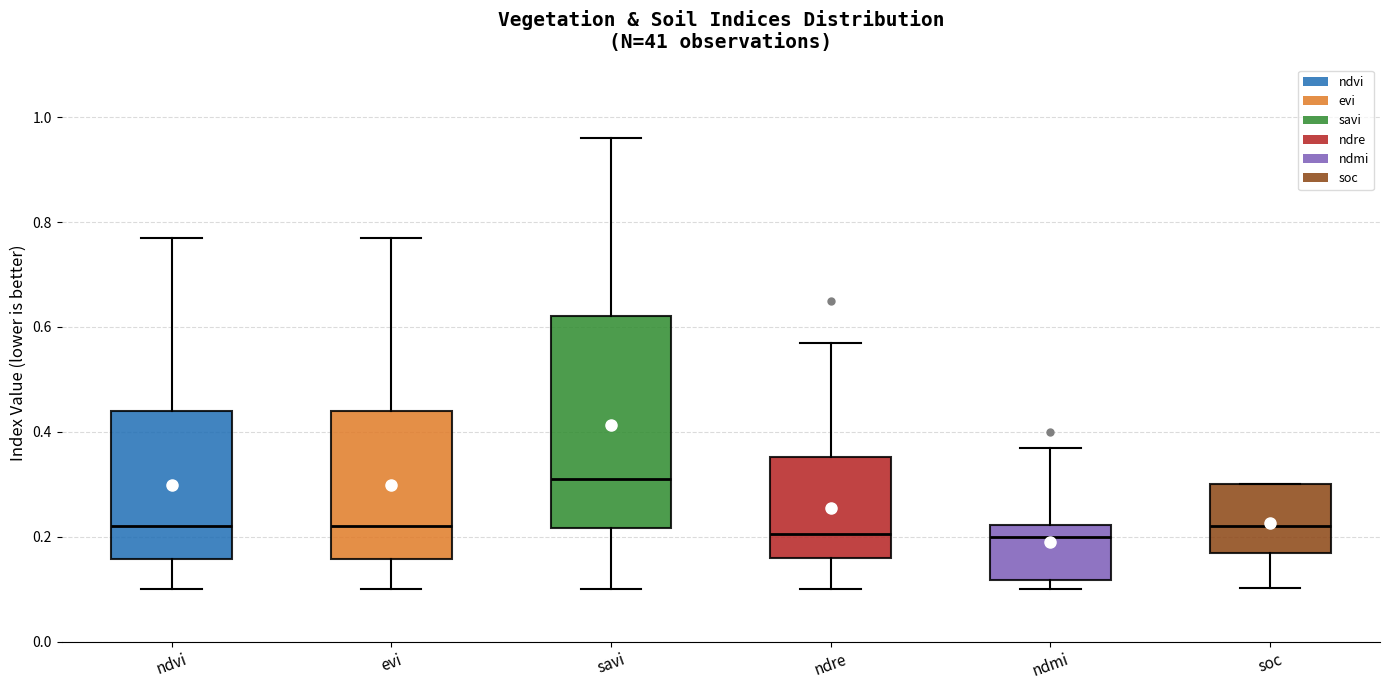

Which box has the highest median line?

savi